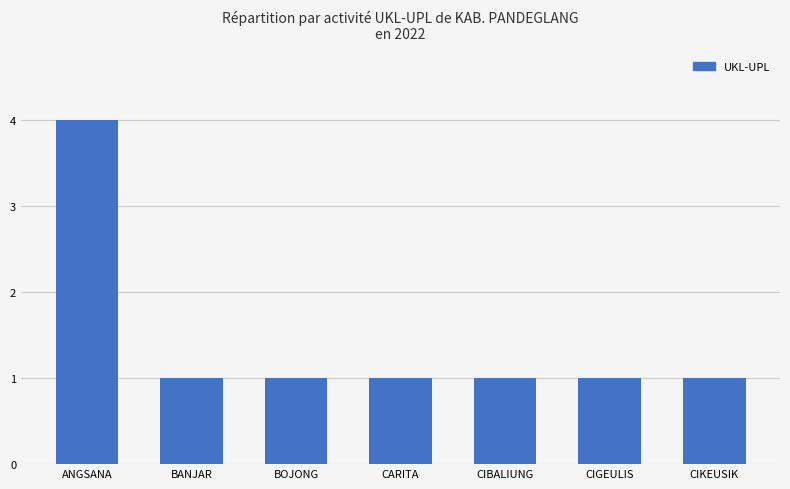

The value at BANJAR is 1. True or false?

True